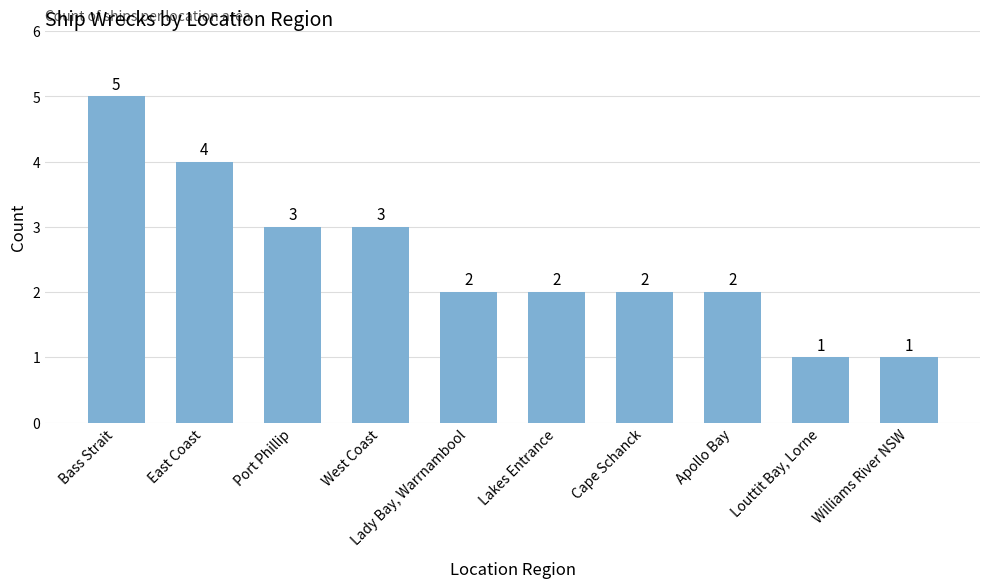

At which label does the data first exceed 2?

Bass Strait